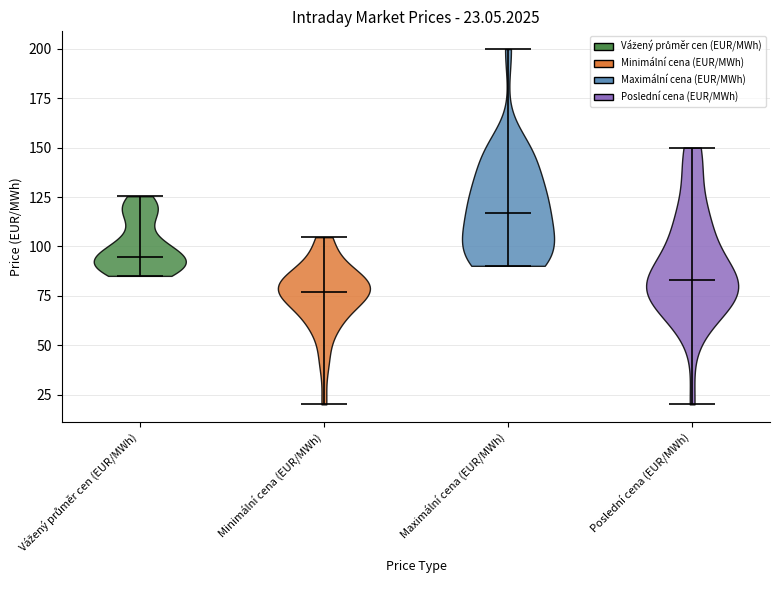

Which violin has the lowest median line?

Minimální cena (EUR/MWh)